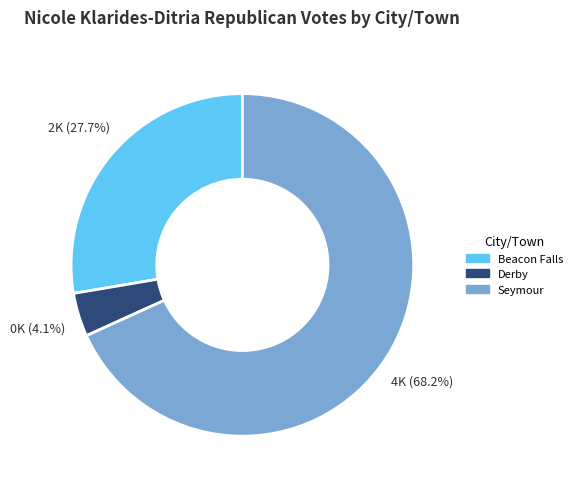

How much of the chart is everything except Derby?

95.9%